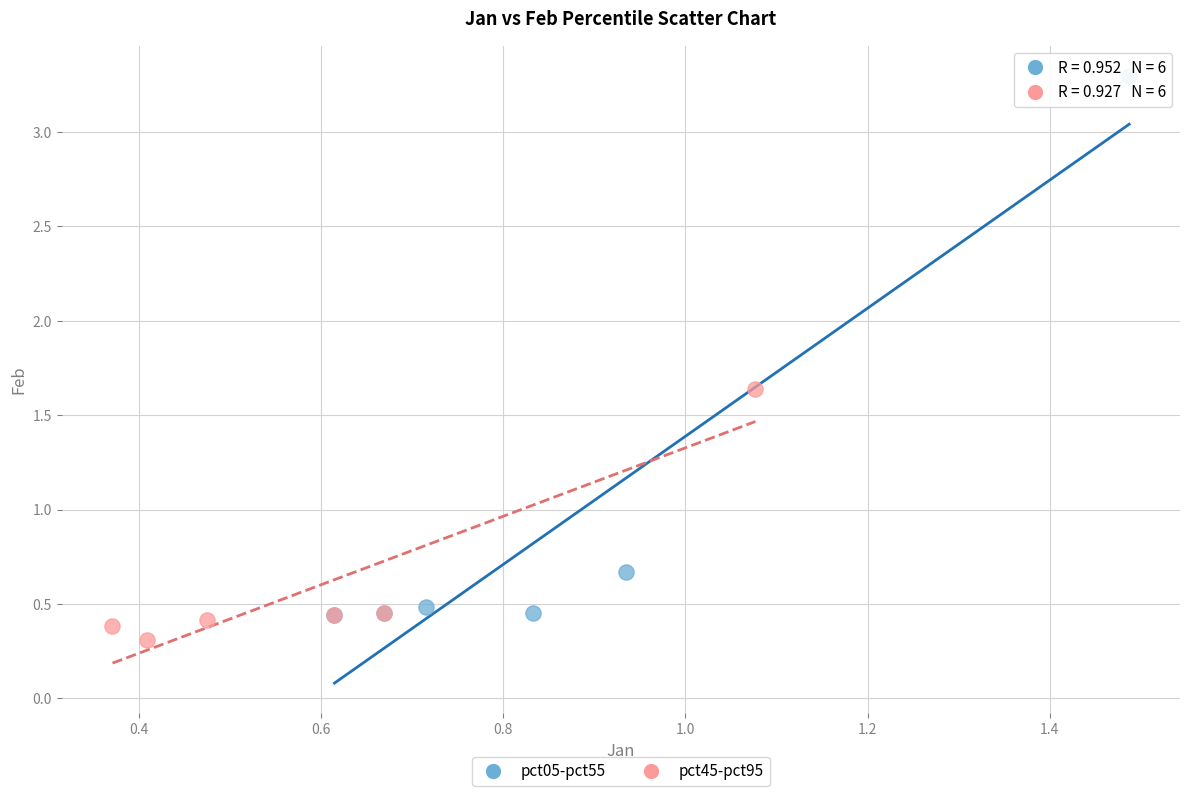

Which series has the largest Y range (max minus min)?

pct05-pct55